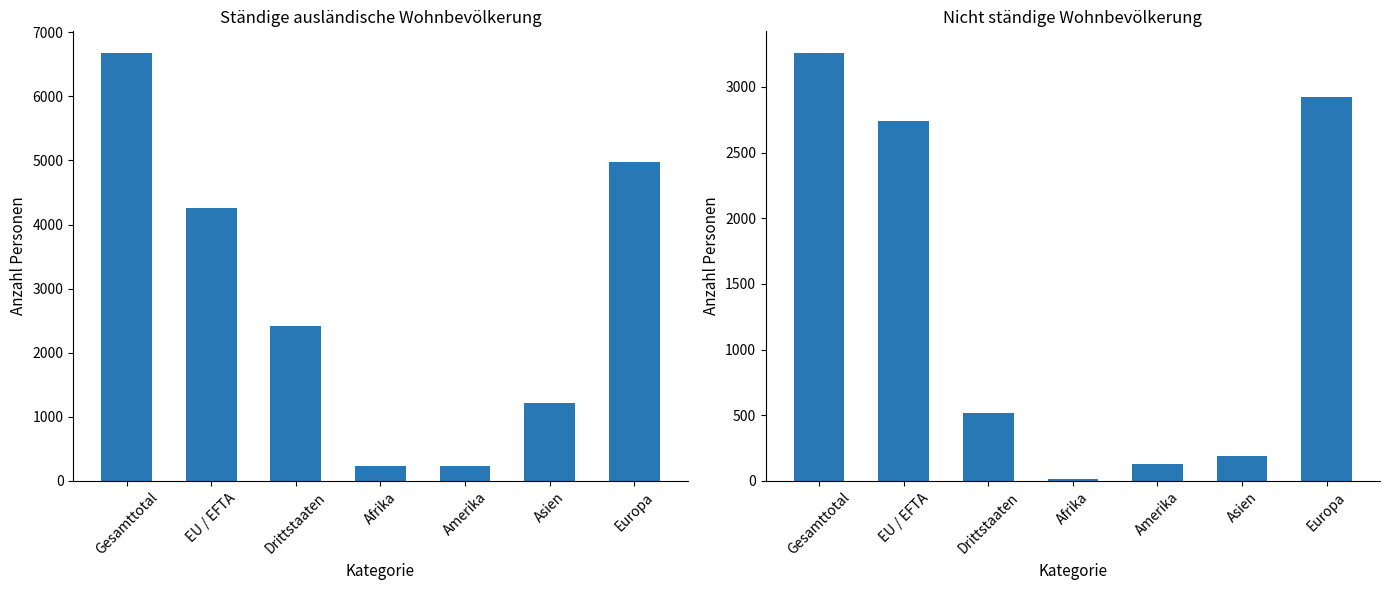

What is the difference between the maximum and minimum values in the Total ständige series?

6447